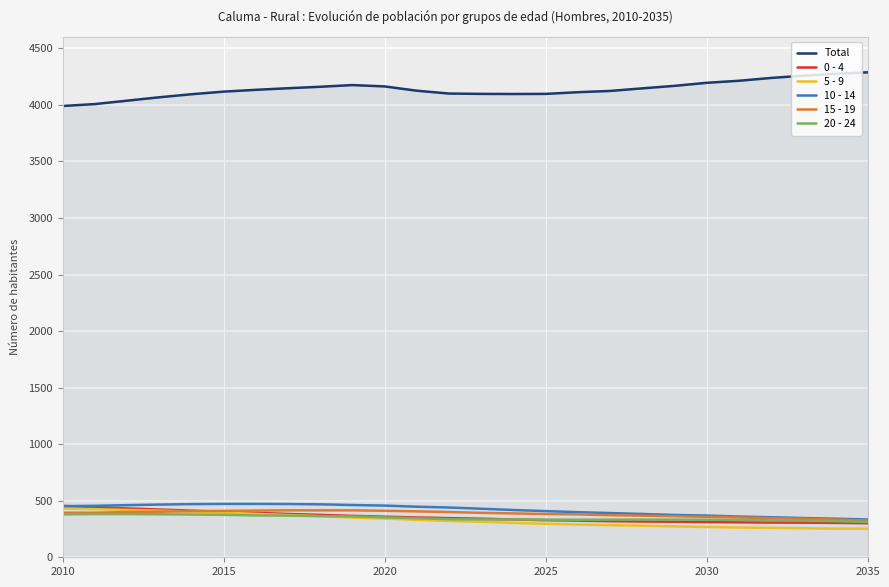

Which series has the largest total across all categories?

Total